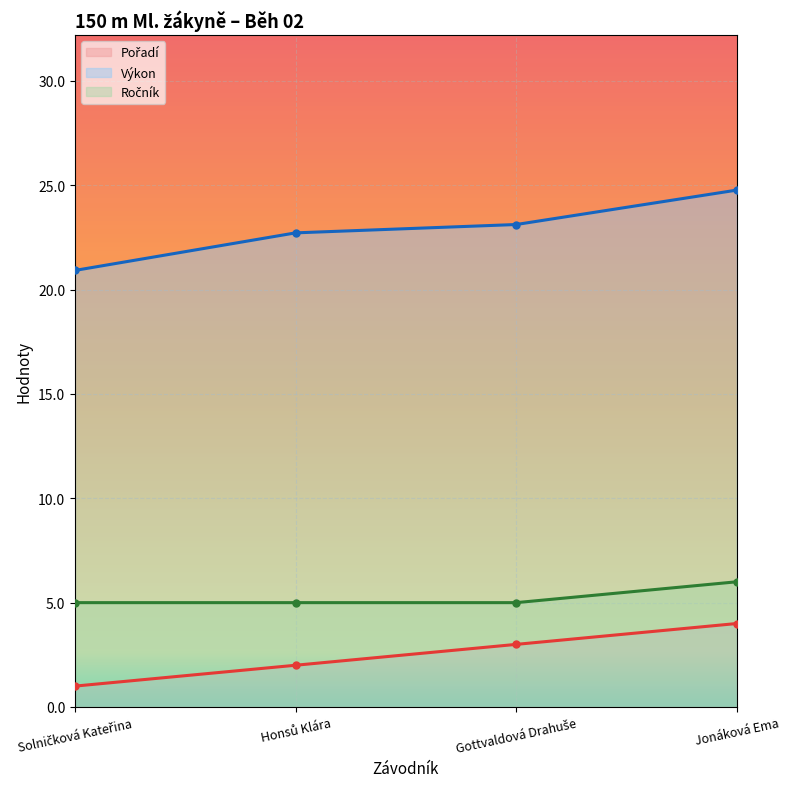

The value of Pořadí at Jonáková Ema is 4.0. True or false?

True